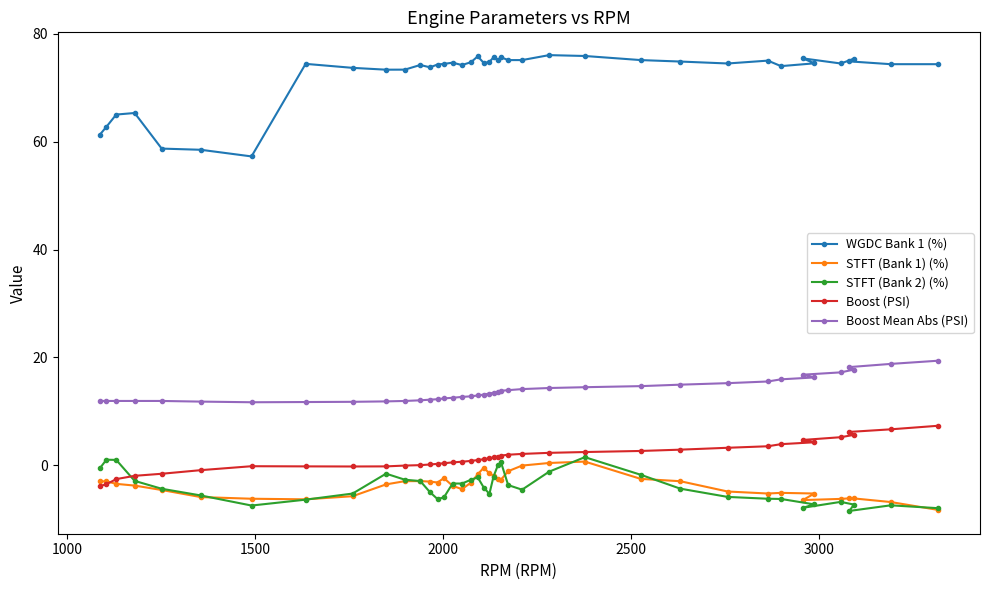

What is the value of the STFT (Bank 2) (%) point at the 37th from the left?

-8.5